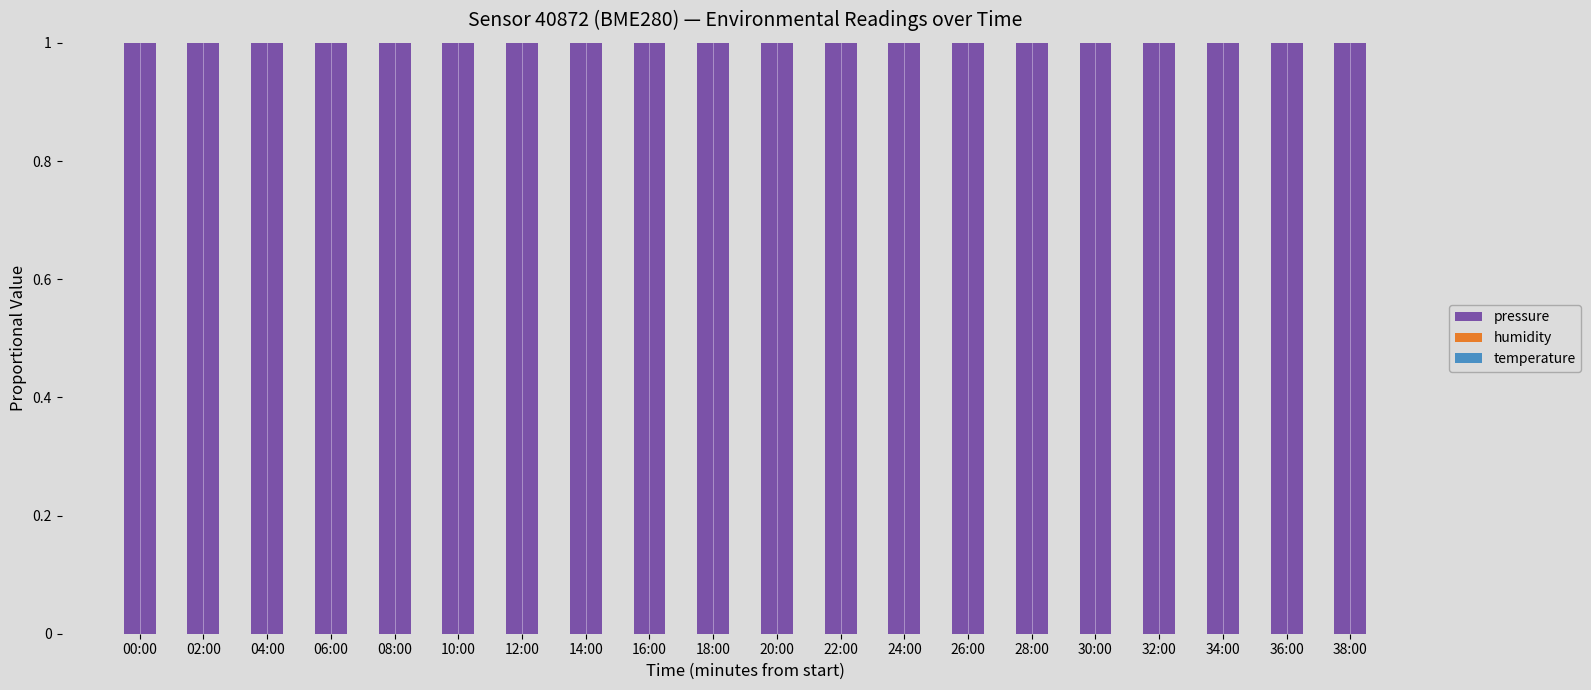

The pressure series shows 0.6 at 14:00. True or false?

False